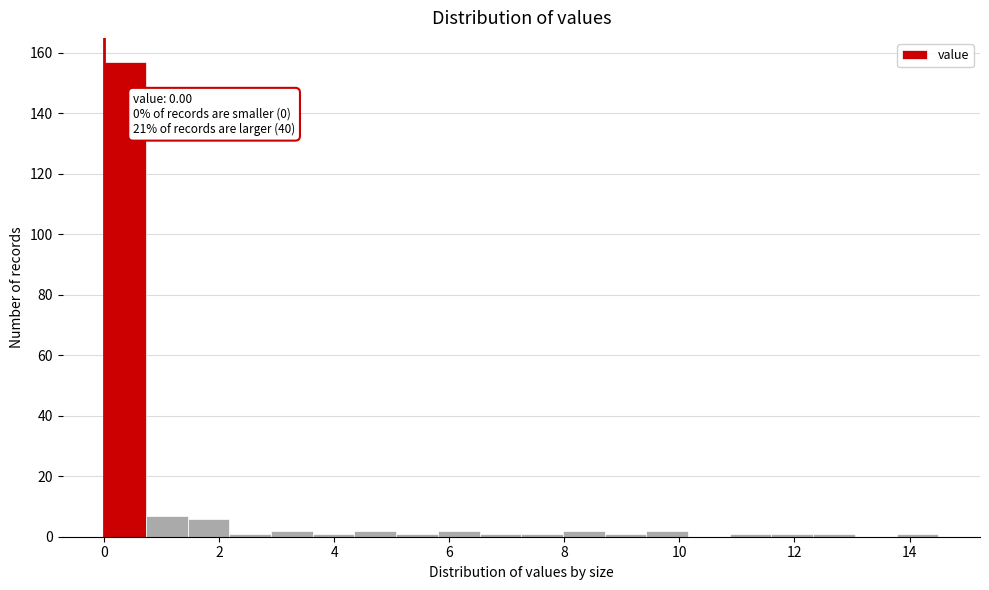

Read against the x-axis, roughly where is the centre of the tallest bar?

0.4